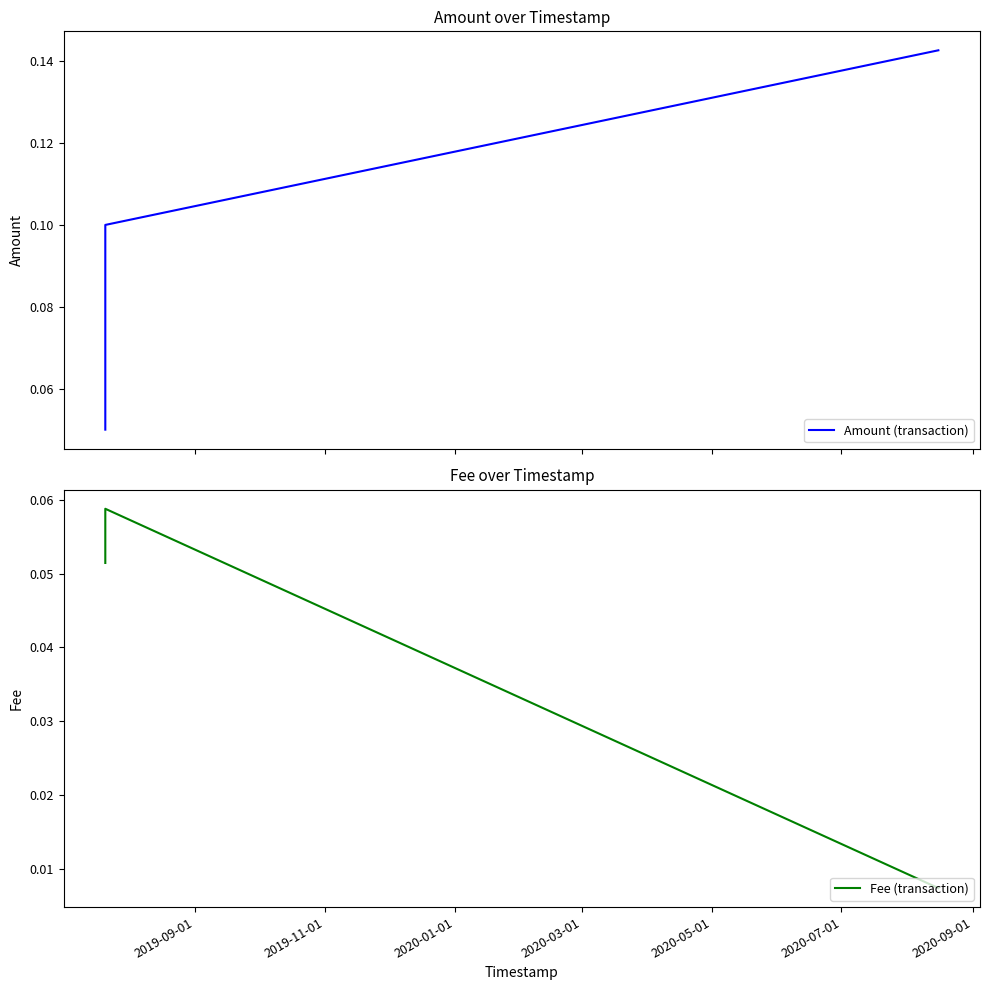

What is the difference between the maximum and minimum values in the Amount (transaction) series?

0.1